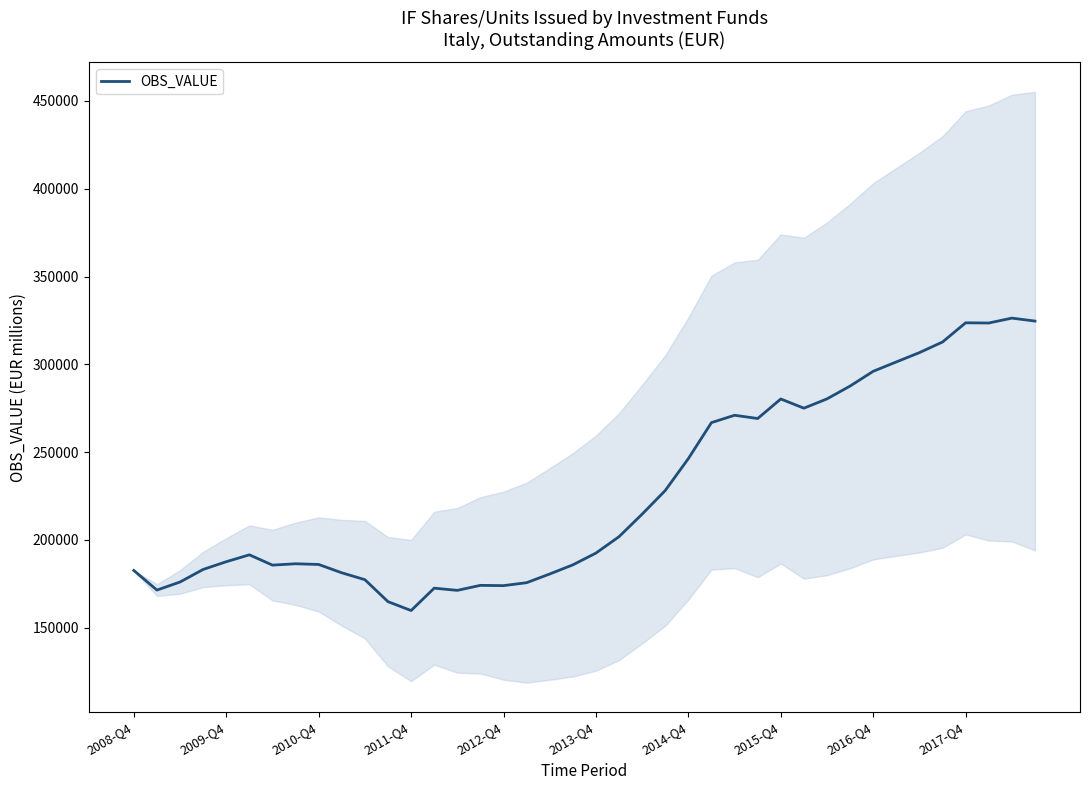

What is the value of the 27th point from the left?

271020